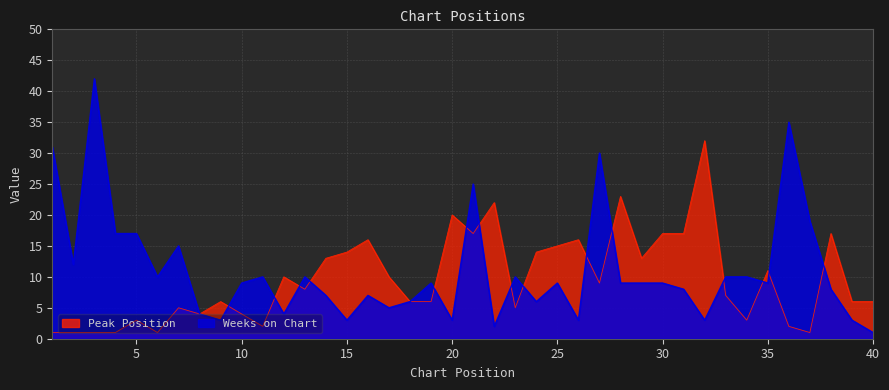

Where is Peak Position nearest to the value 16?

16